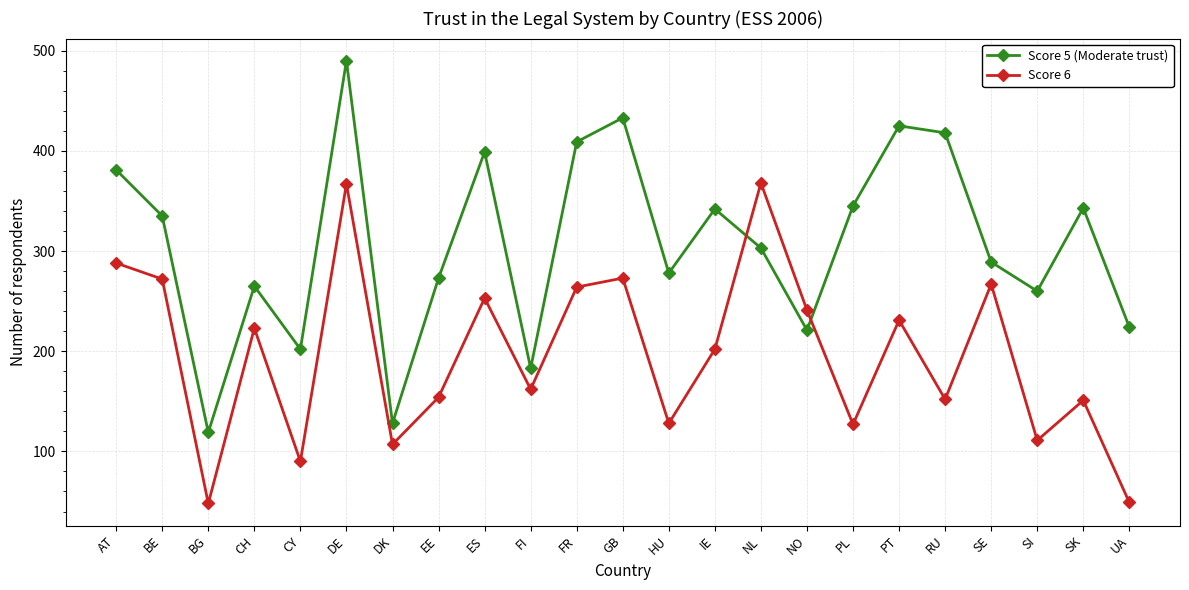

Which series has the largest total across all categories?

Score 5 (Moderate trust)